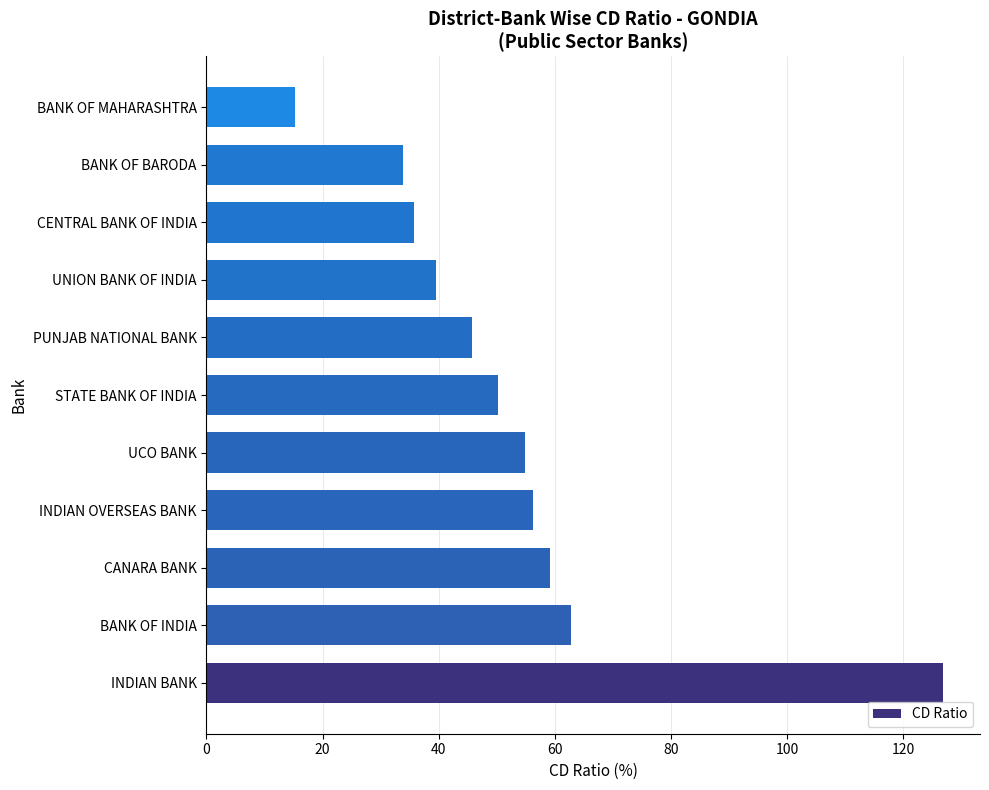

Where is the data nearest to the value 71?

BANK OF INDIA